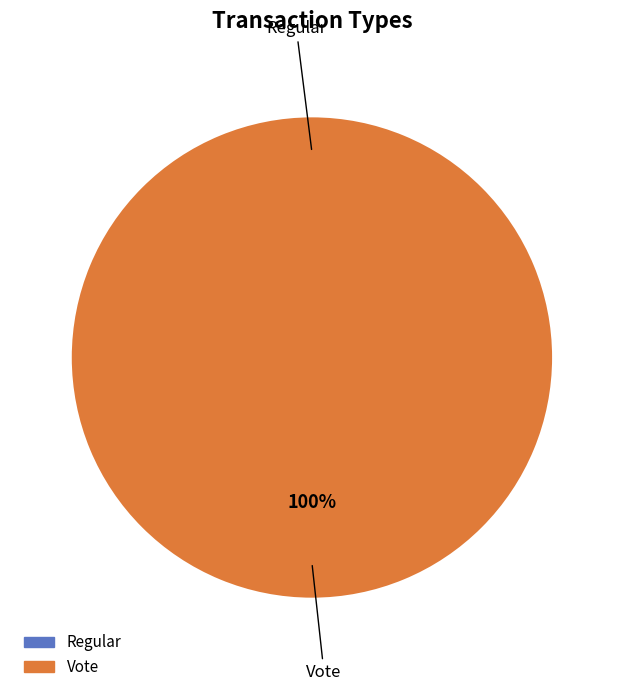

Is there any slice that represents more than half of the pie?

Yes